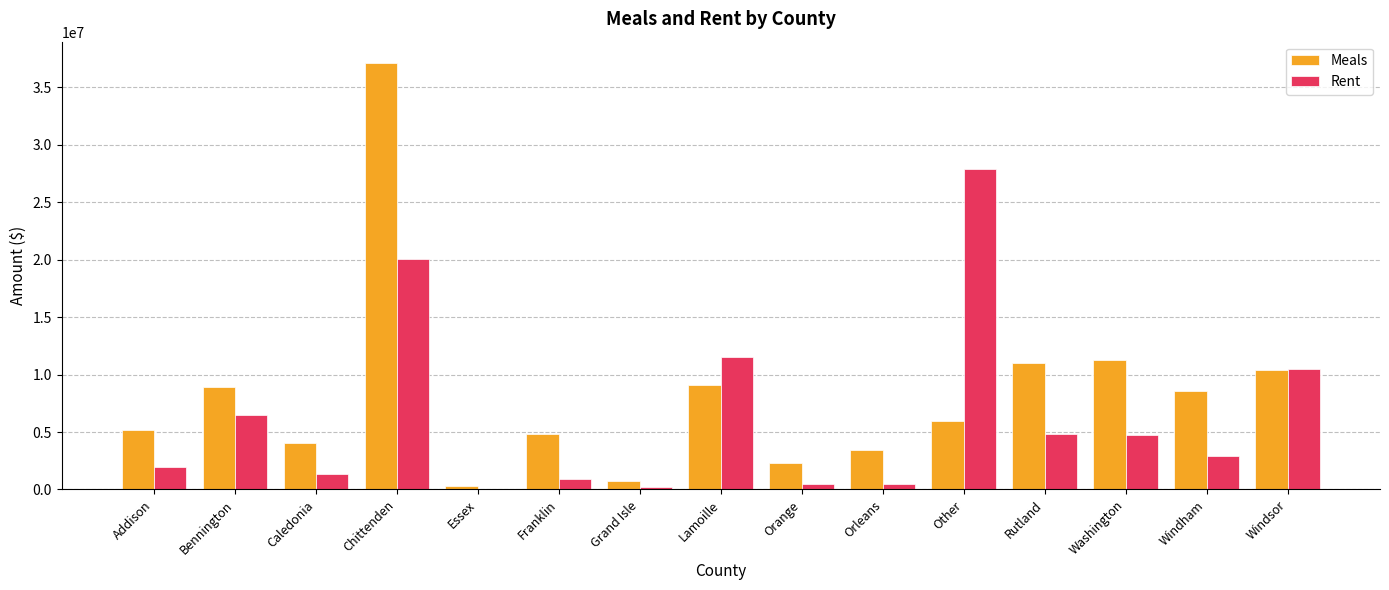

The Meals series shows 16258835.3 at Chittenden. True or false?

False